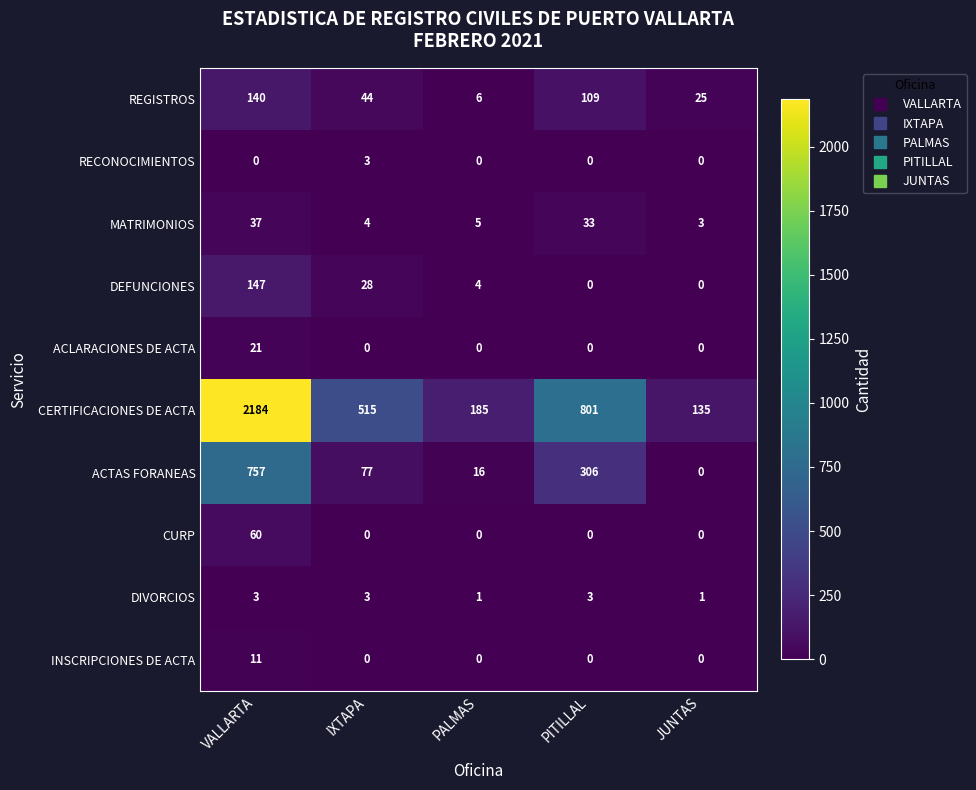

What is the total value across all series at VALLARTA?

3360